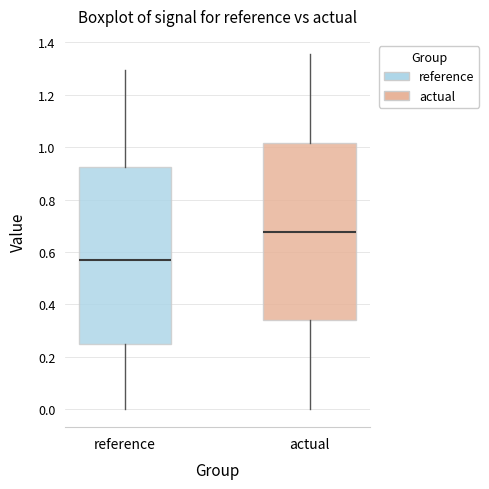

Reading left to right, read every box against the y-axis: the position of its median line, the range the box covers, and the ends of its whiskers. The values are not printed on the chart, so give them approximately, as read against the axis.

reference: median 0.58, box 0.24 to 0.92, whiskers 0.00 to 1.30
actual: median 0.68, box 0.34 to 1.02, whiskers 0.00 to 1.36